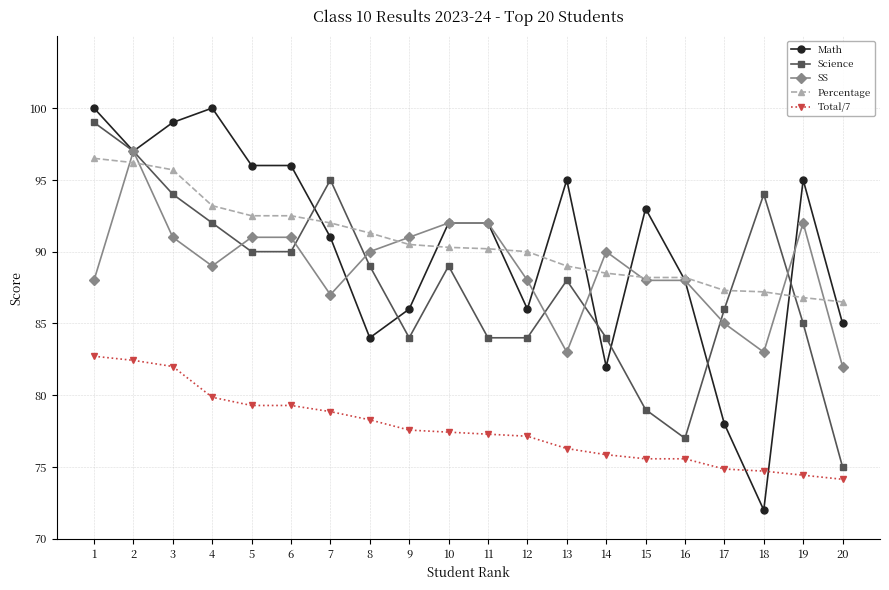

The Percentage series shows 86.8 at 19. True or false?

True